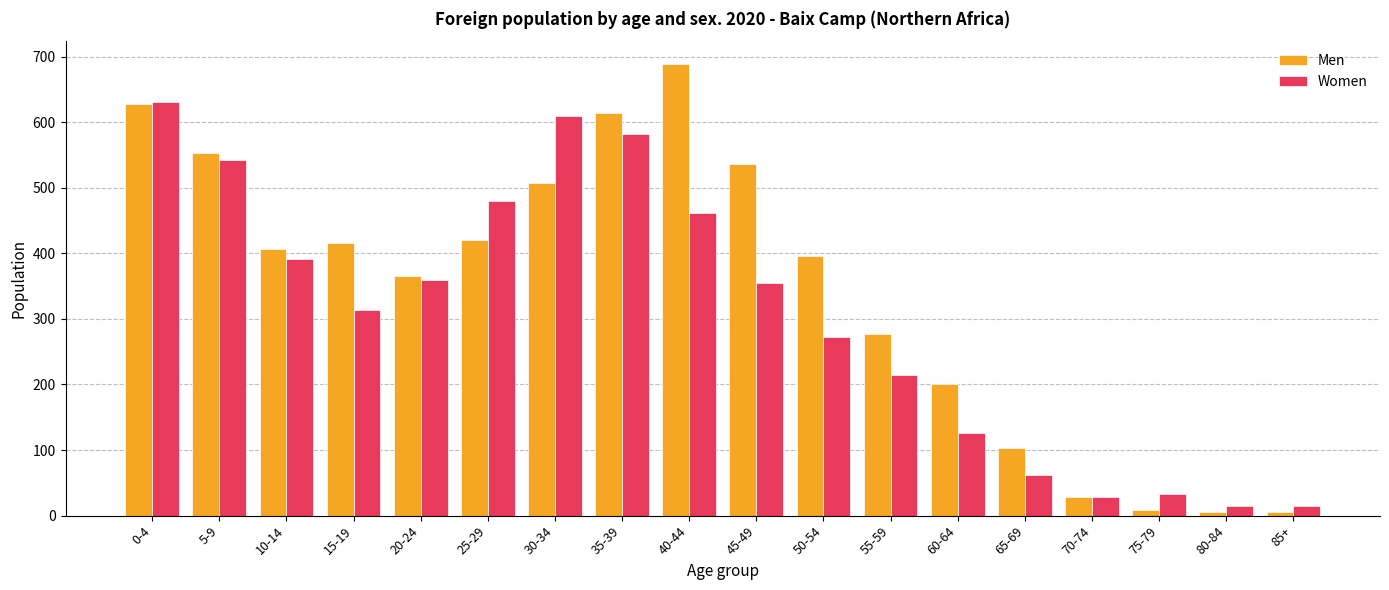

At which label is Women closest to 322?

15-19